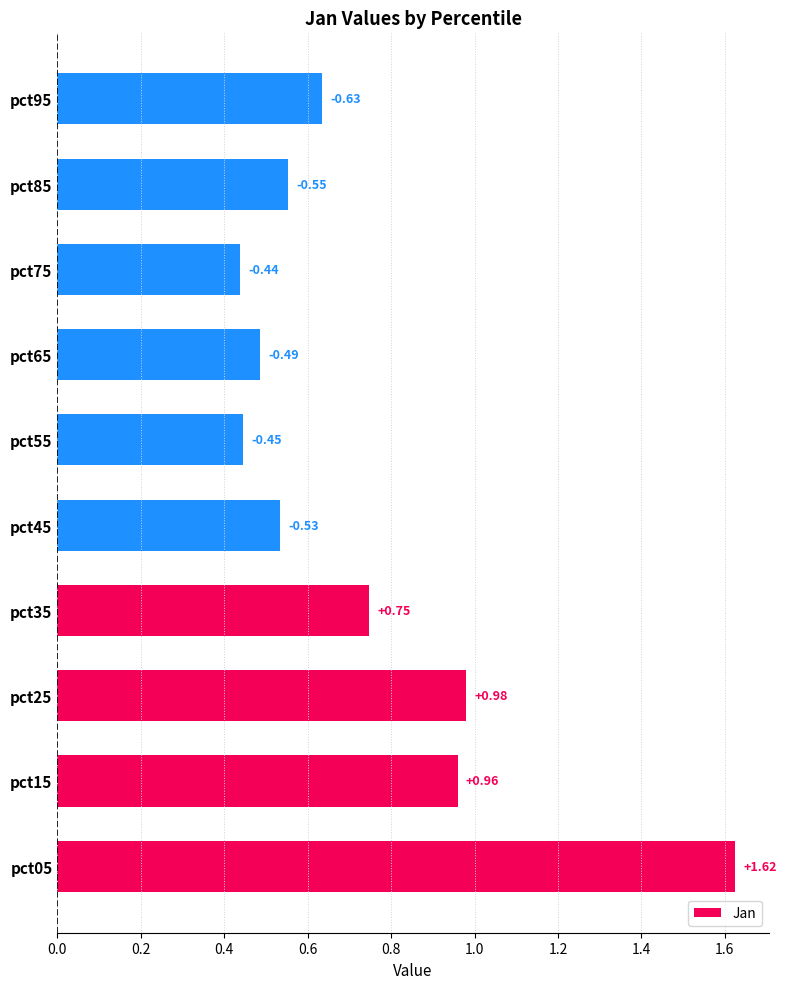

What is the difference between the maximum and second lowest values?

1.2